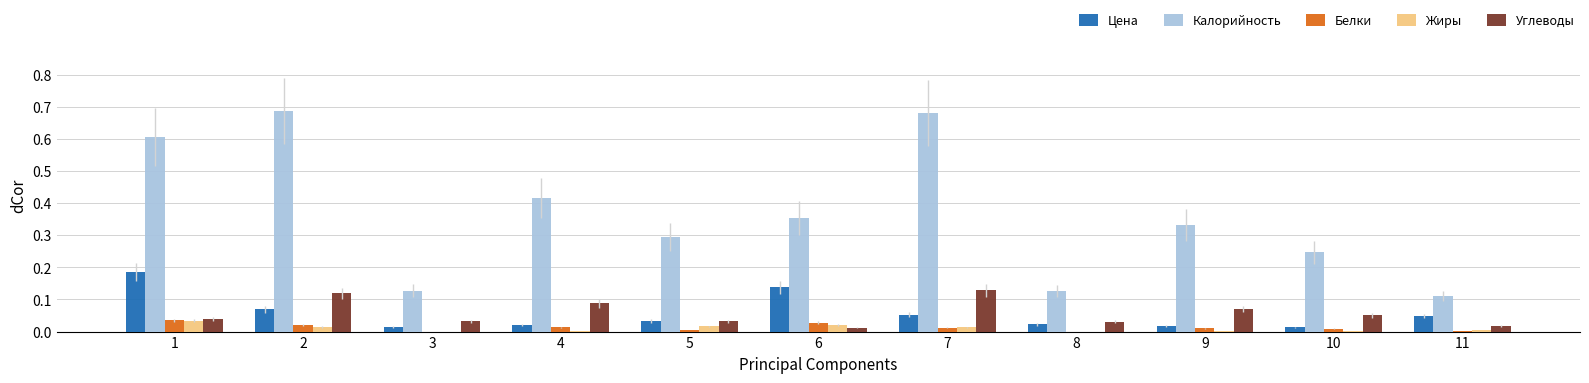

Count the number of categories in the chart.

11